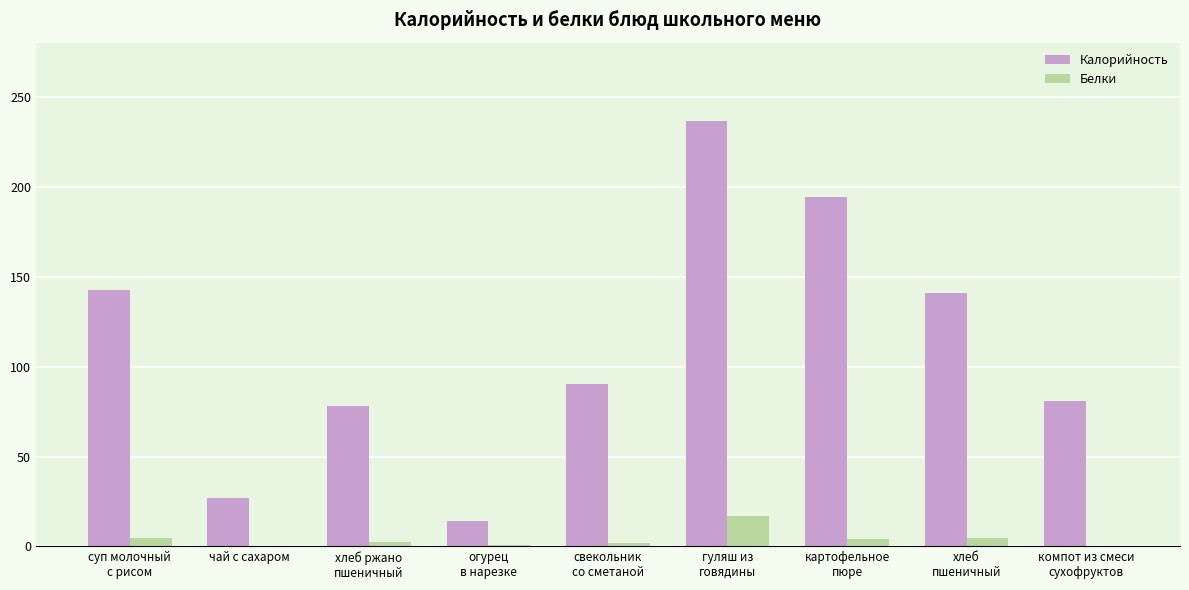

Which series has the largest total across all categories?

Калорийность